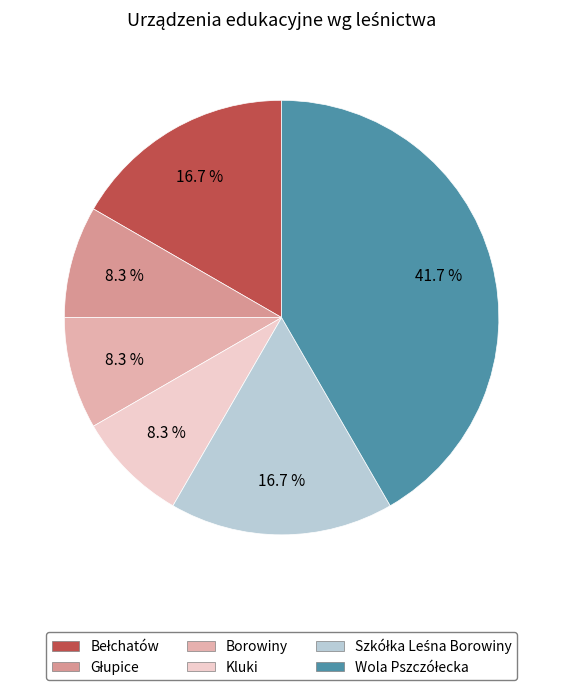

Approximately how many times larger is the value at Głupice compared to Szkółka Leśna Borowiny?

0.5